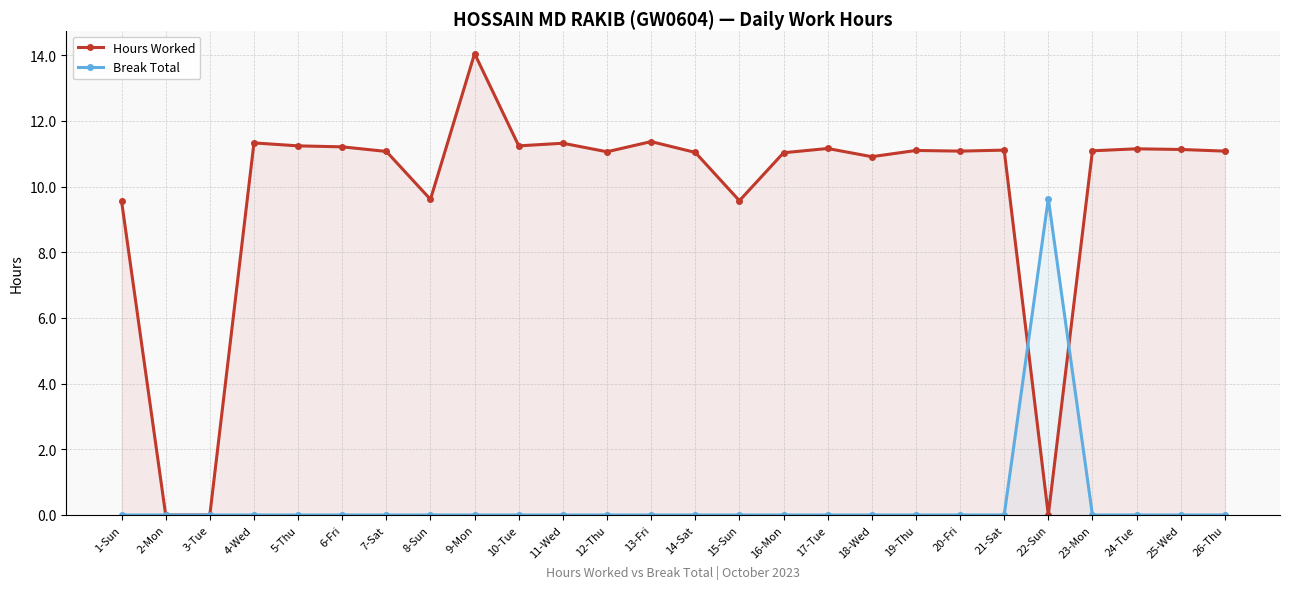

List the series in order of their overall mean, highest first.

Hours Worked, Break Total